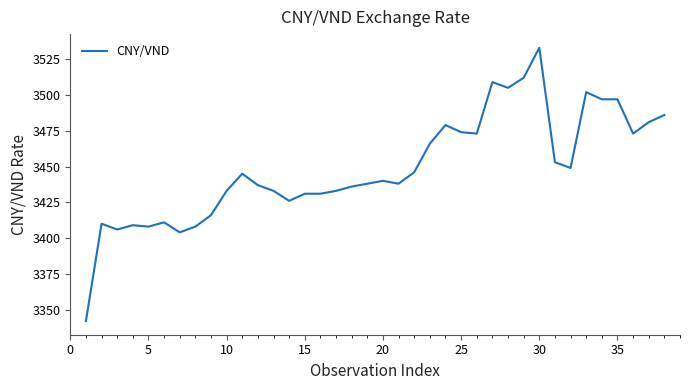

What is the greatest value displayed?

3533